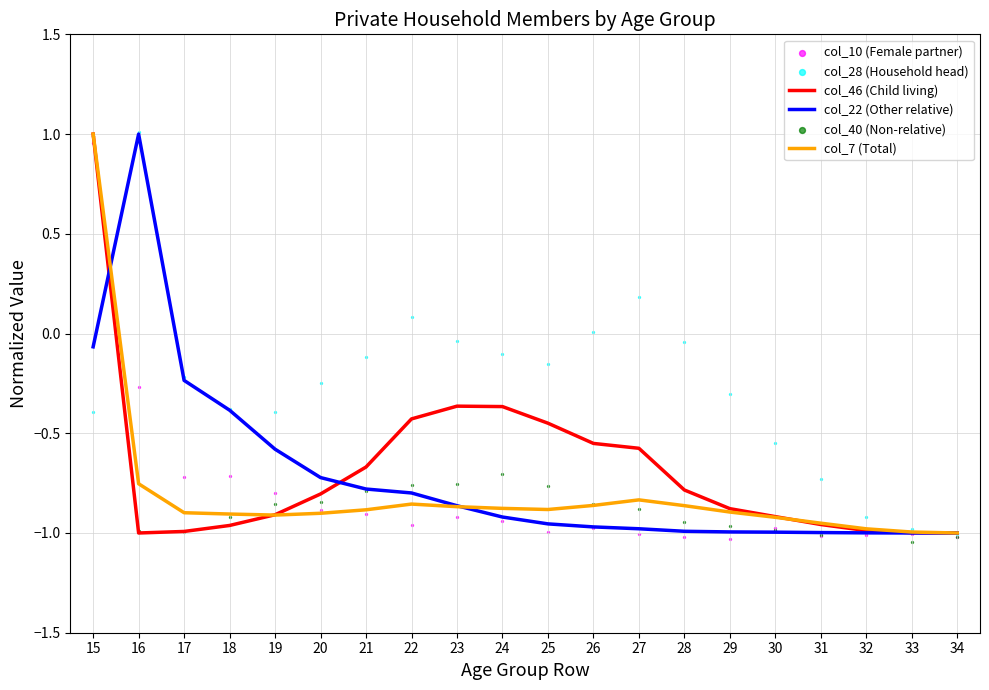

Which series has the largest total across all categories?

col_28 (Household head)